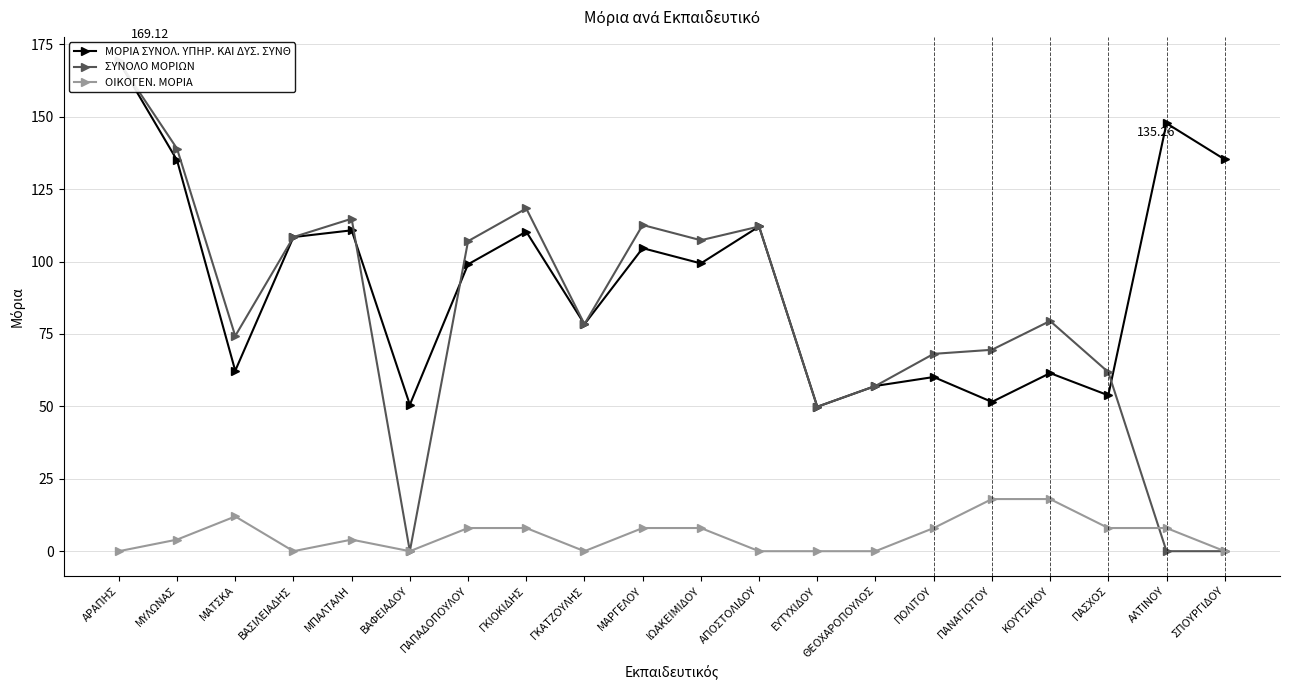

At how many categories does at least one series exceed 145?

2